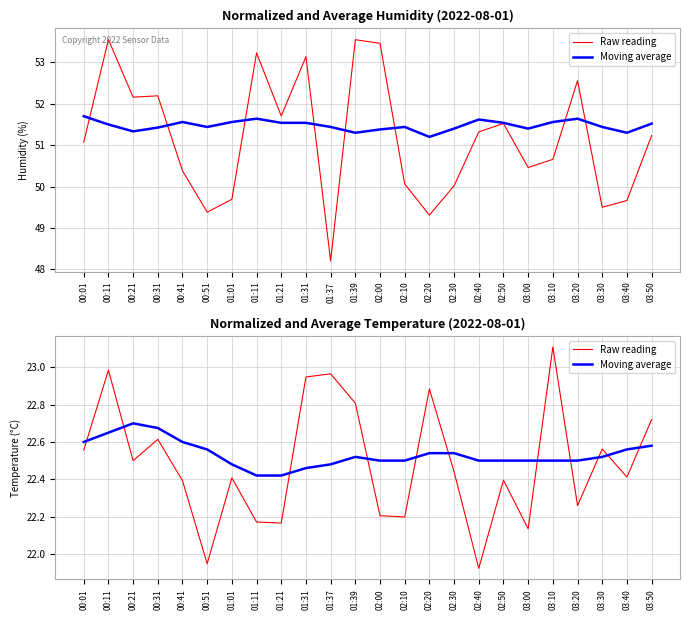

What is the value of the Moving average point at the 7th from the left?

22.5